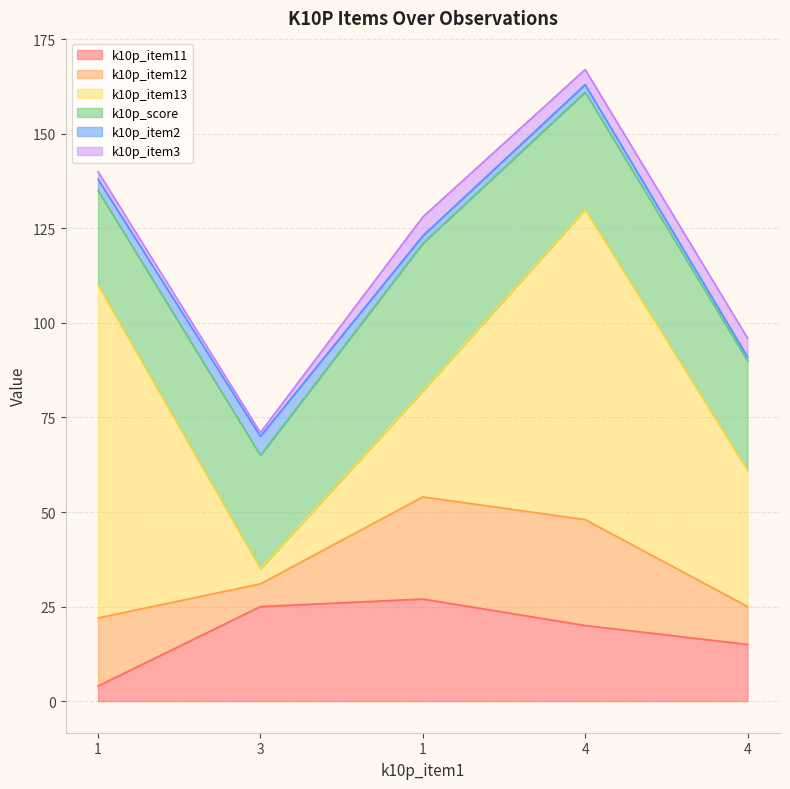

Where is the first local maximum for k10p_item3?

1